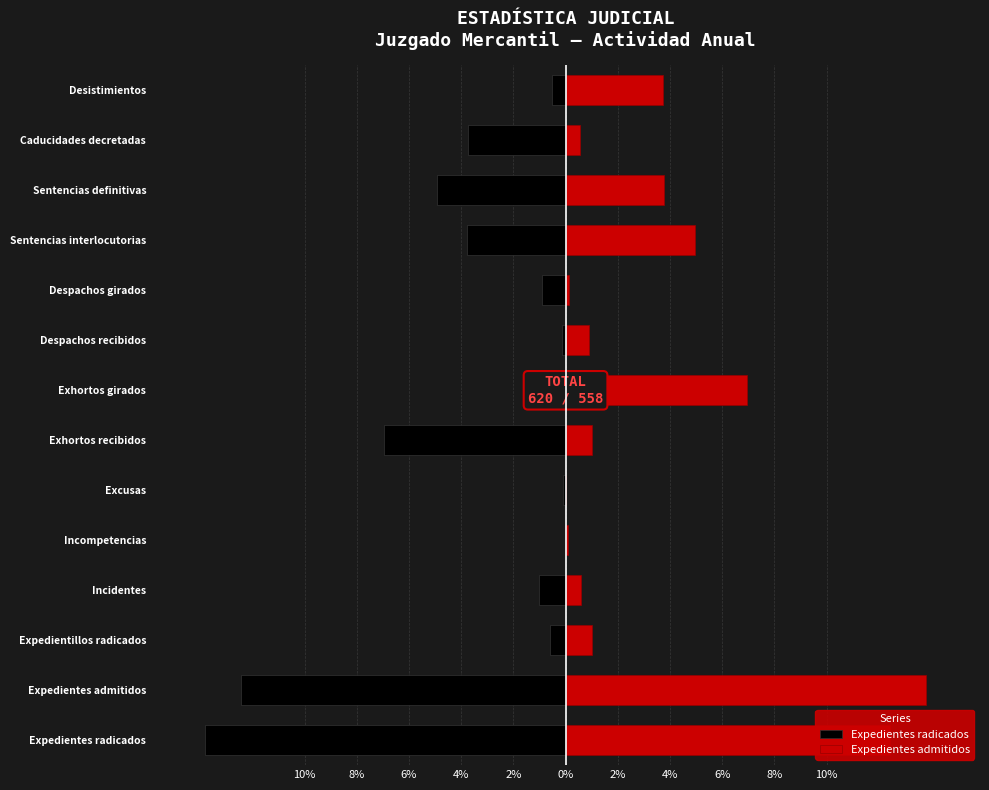

How many data points in Expedientes radicados are above -1?

6